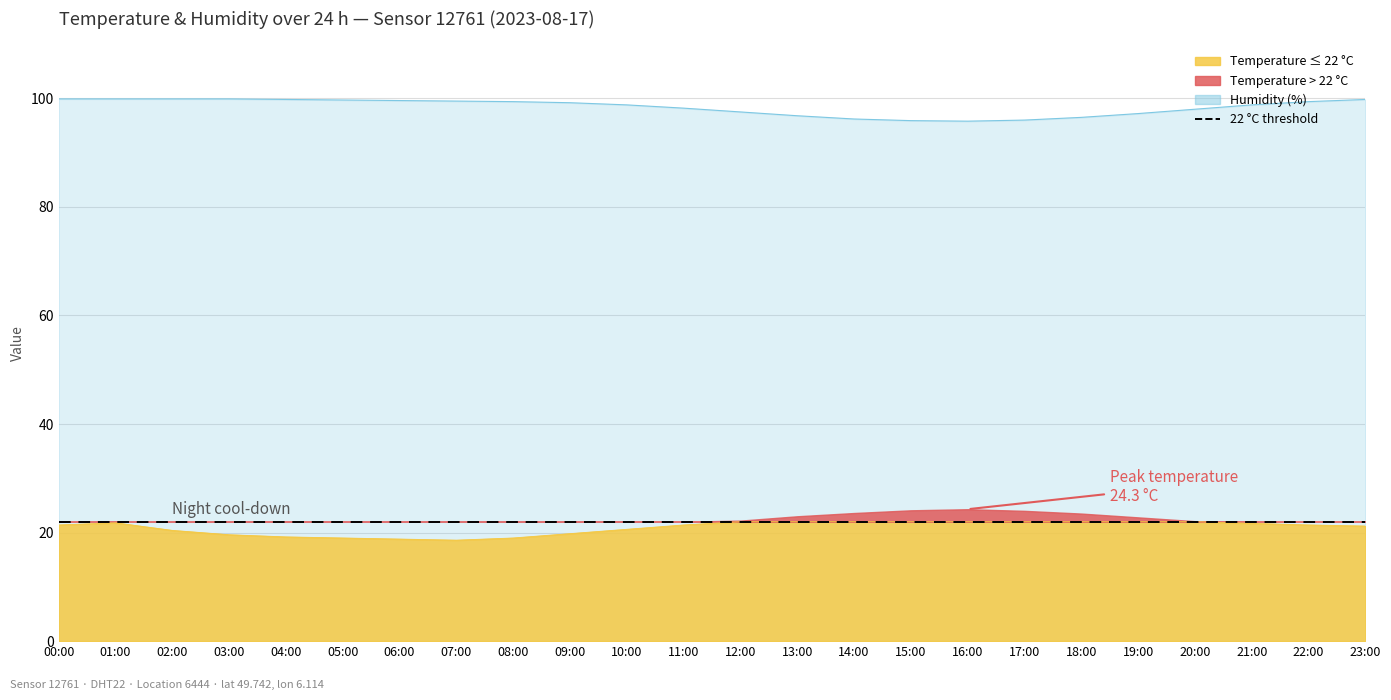

List the labels in order of value, largest first.

00:00, 01:00, 02:00, 03:00, 04:00, 23:00, 05:00, 06:00, 07:00, 08:00, 22:00, 09:00, 10:00, 21:00, 11:00, 20:00, 12:00, 19:00, 13:00, 18:00, 14:00, 17:00, 15:00, 16:00